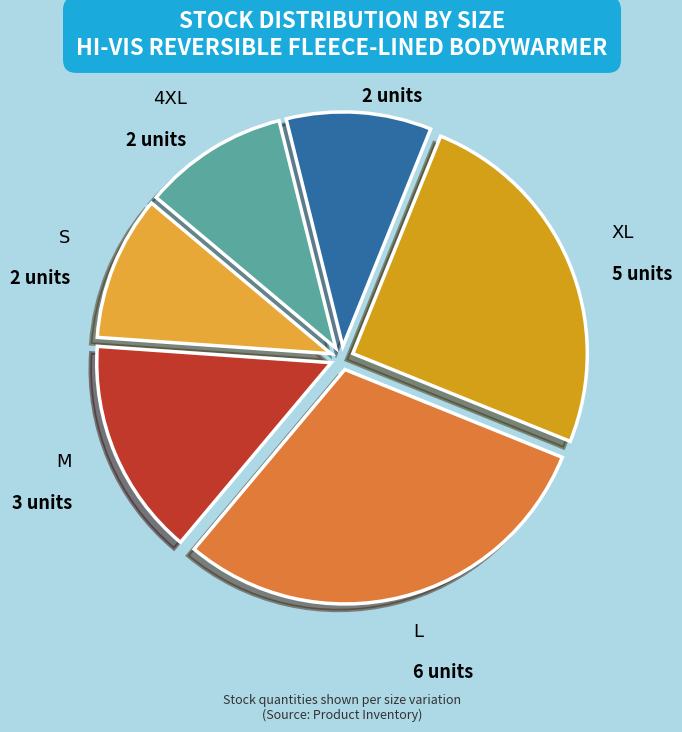

Combined, do S and L account for over 50%?

No